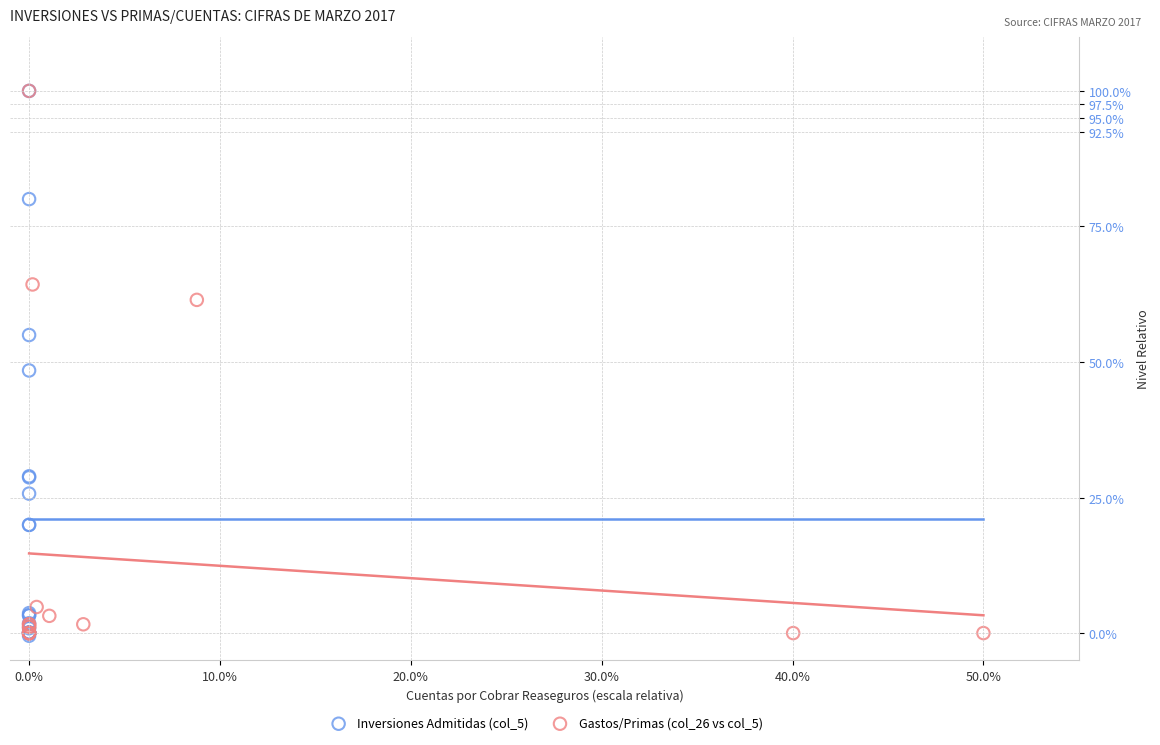

Which series has the largest Y range (max minus min)?

Inversiones Admitidas (col_5)